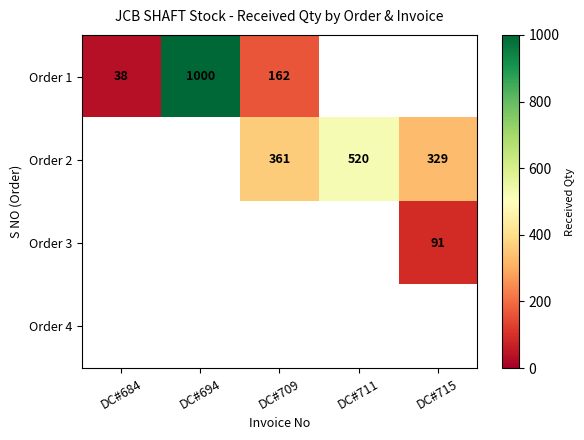

The value of Order 2 at DC#709 is 608. True or false?

False